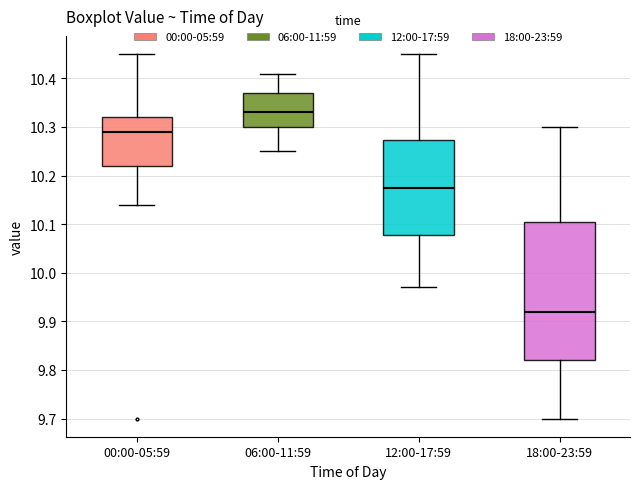

Which box is the tallest, from its lower edge to its upper edge?

18:00-23:59